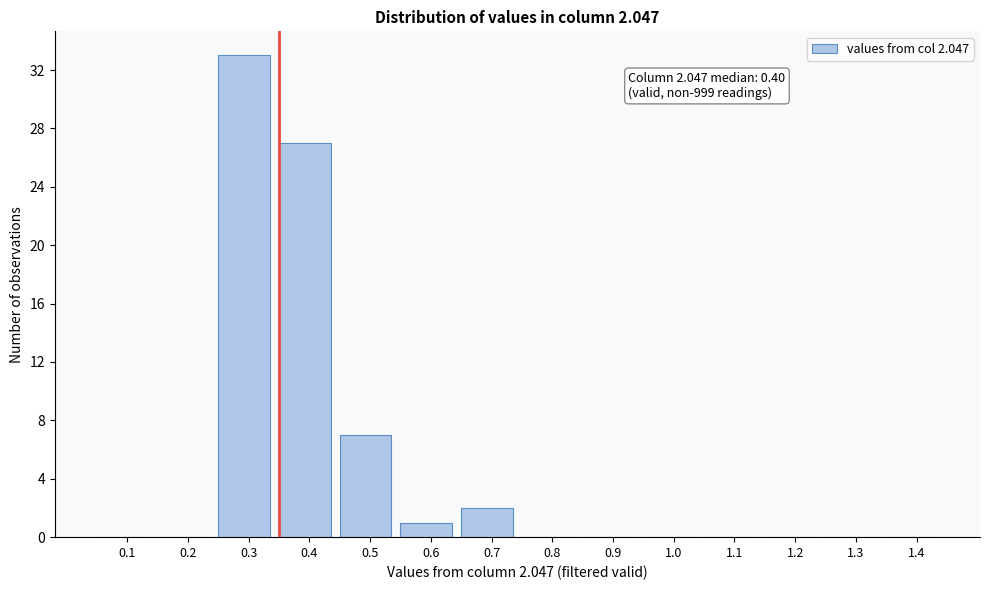

Reading right to left, transcribe all the data shown in this chart.

1.4=0	1.3=0	1.2=0	1.1=0	1.0=0	0.9=0	0.8=0	0.7=2	0.6=1	0.5=7	0.4=27	0.3=33	0.2=0	0.1=0